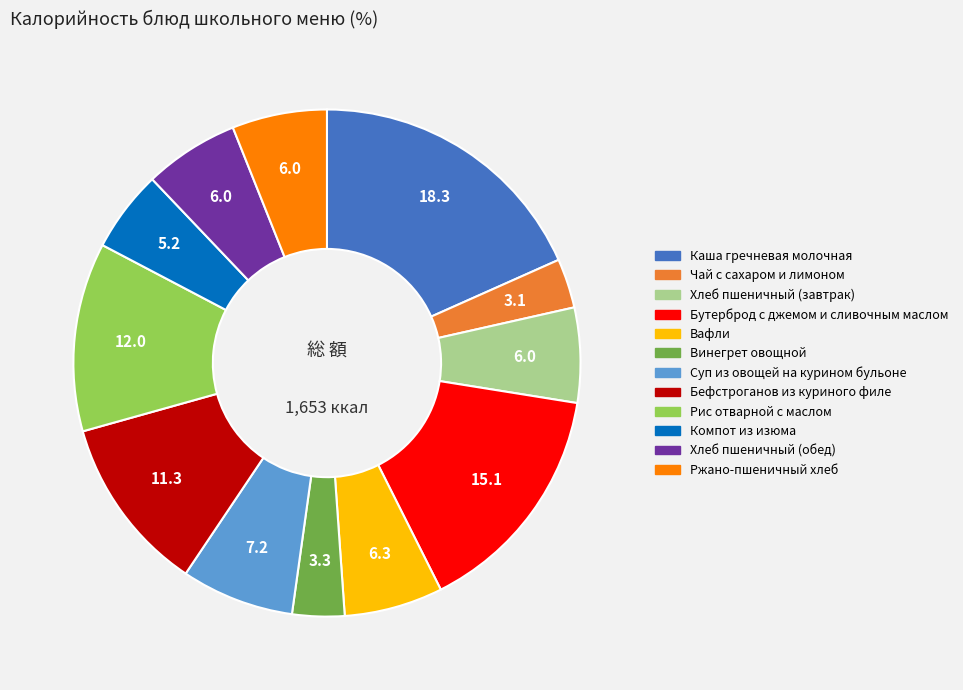

Count the number of slices in the pie.

12